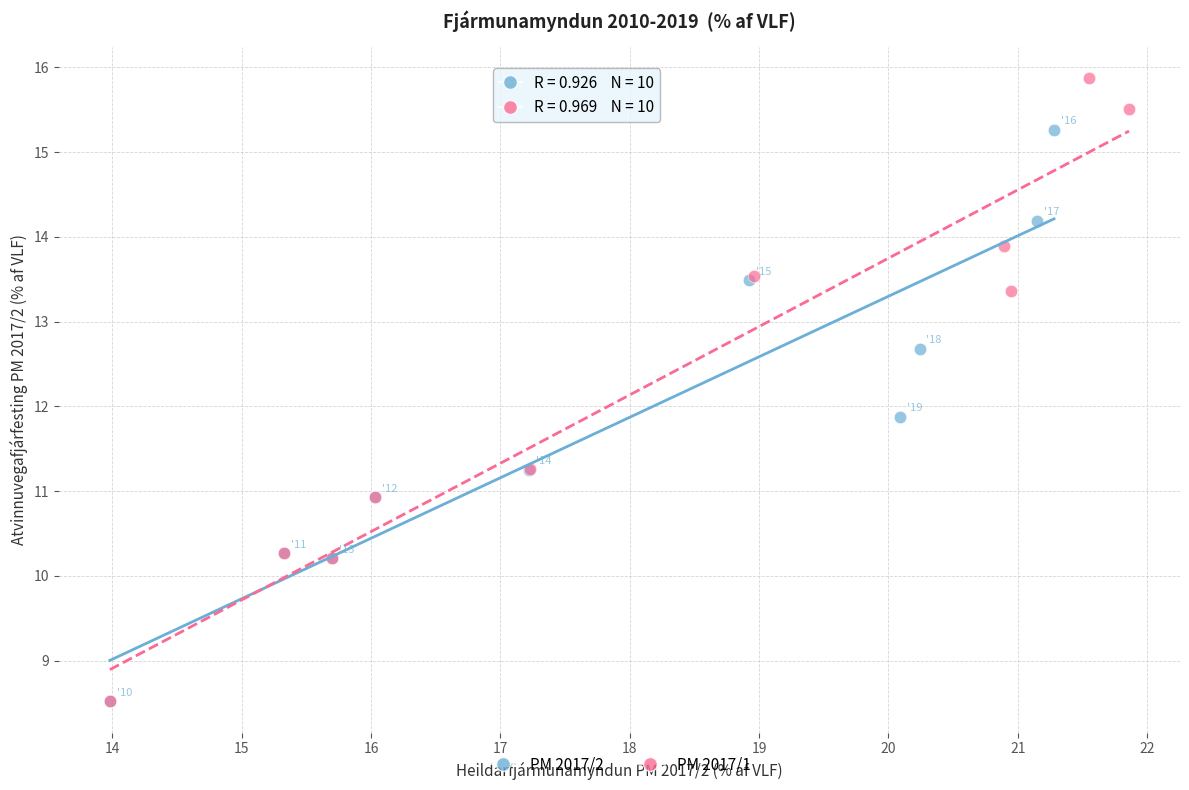

Which series contains the highest Y value?

PM 2017/1